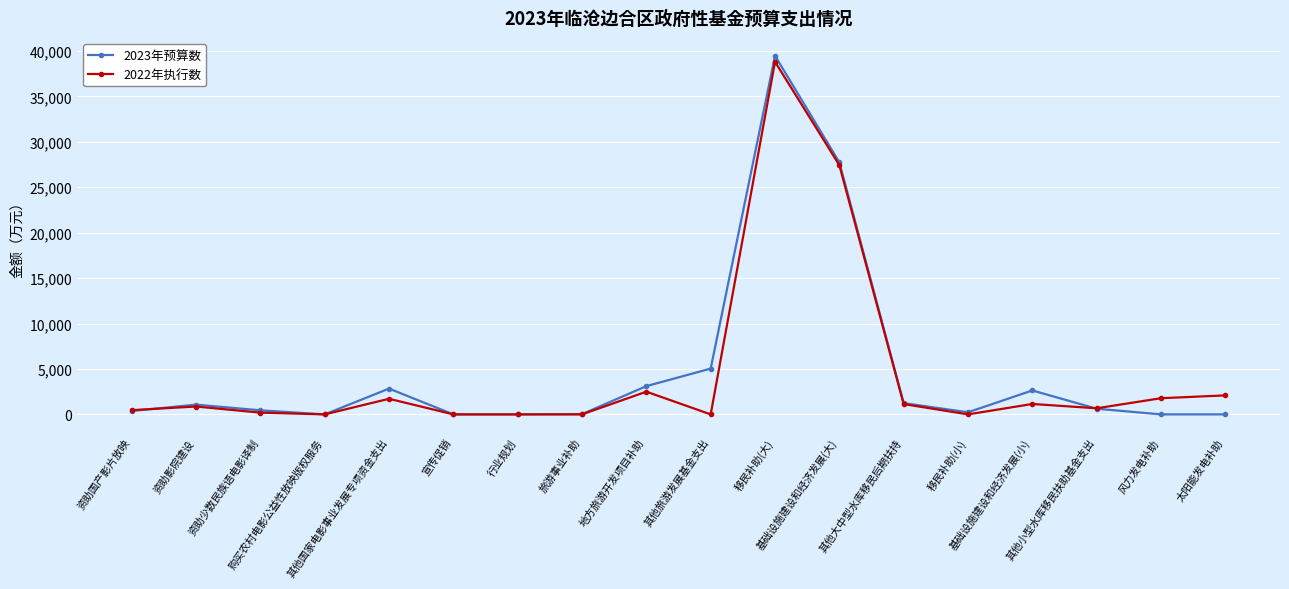

What is the label of the 1st point from the right?

太阳能发电补助